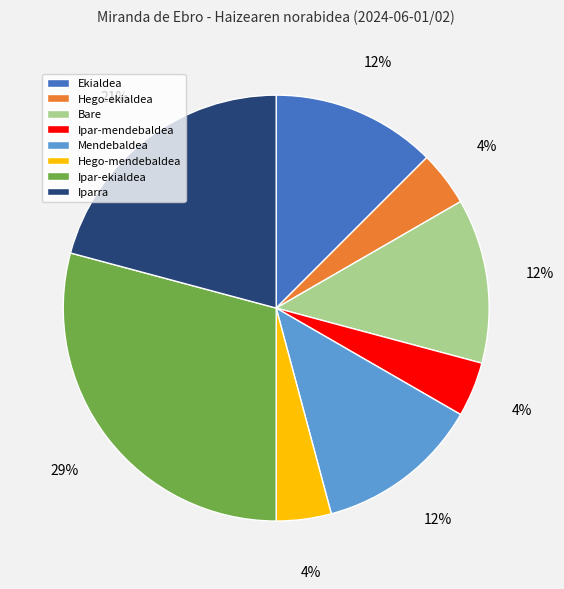

Is Mendebaldea the majority of the pie?

No